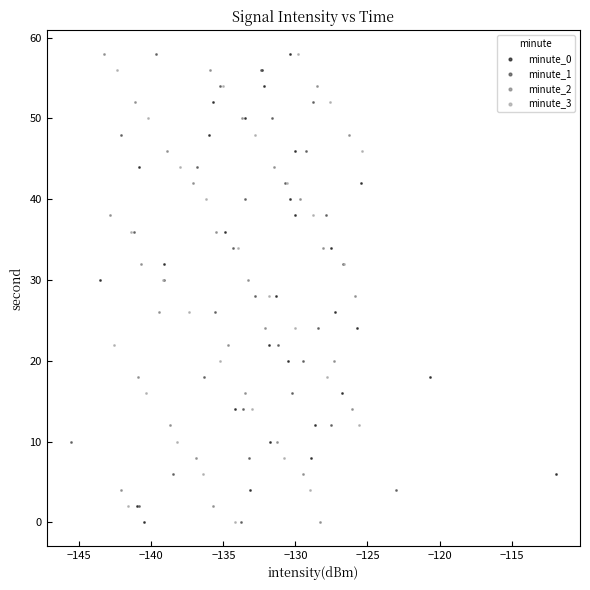

What are all the series names shown in the legend?

minute_0, minute_1, minute_2, minute_3